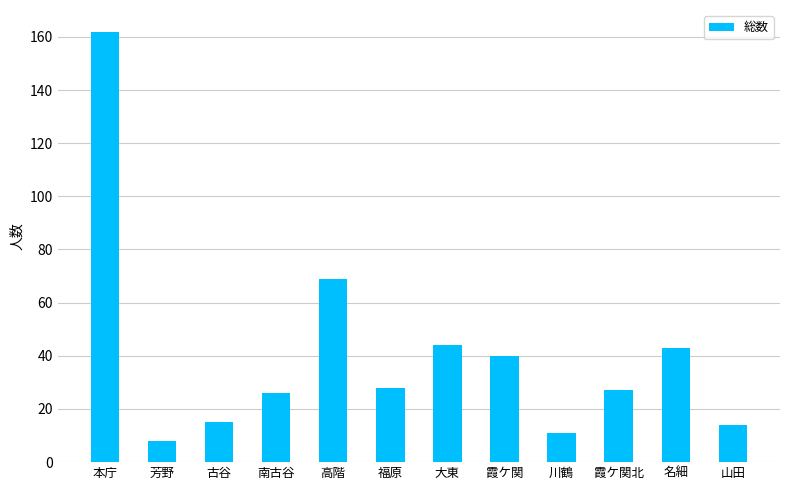

Which label corresponds to the largest value in the chart?

本庁